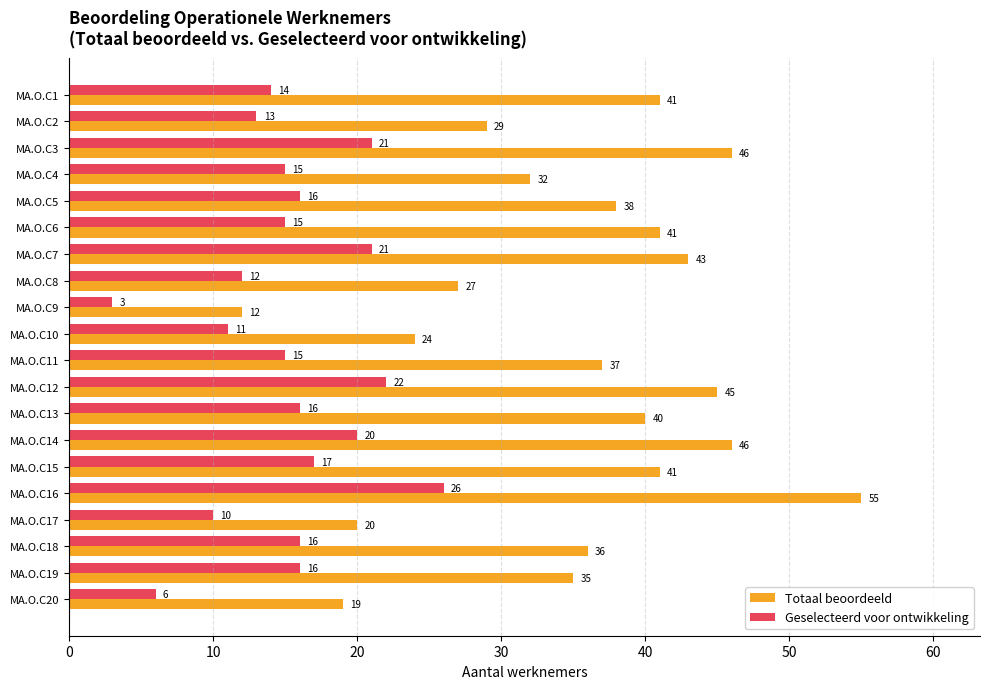

At which category is the sum across all series the highest?

MA.O.C16